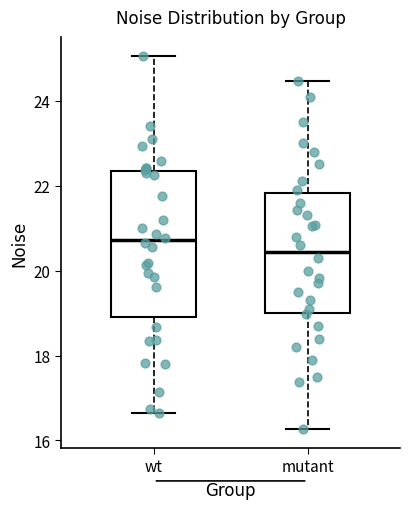

Which box has the highest median line?

wt